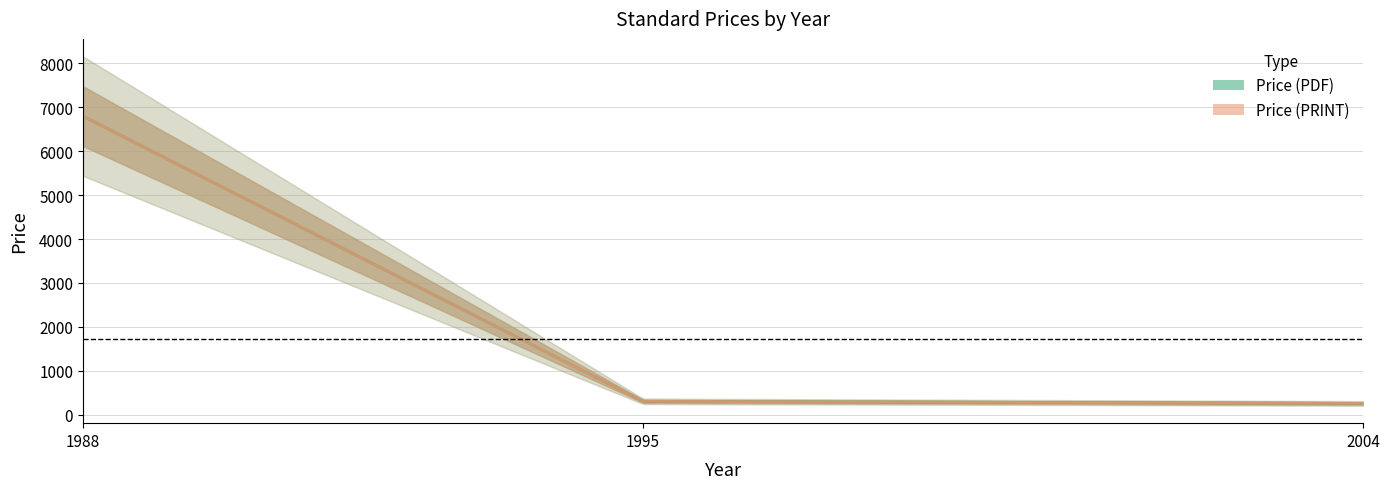

True or false: Price (PDF) has a value of 138 at 2004.

False